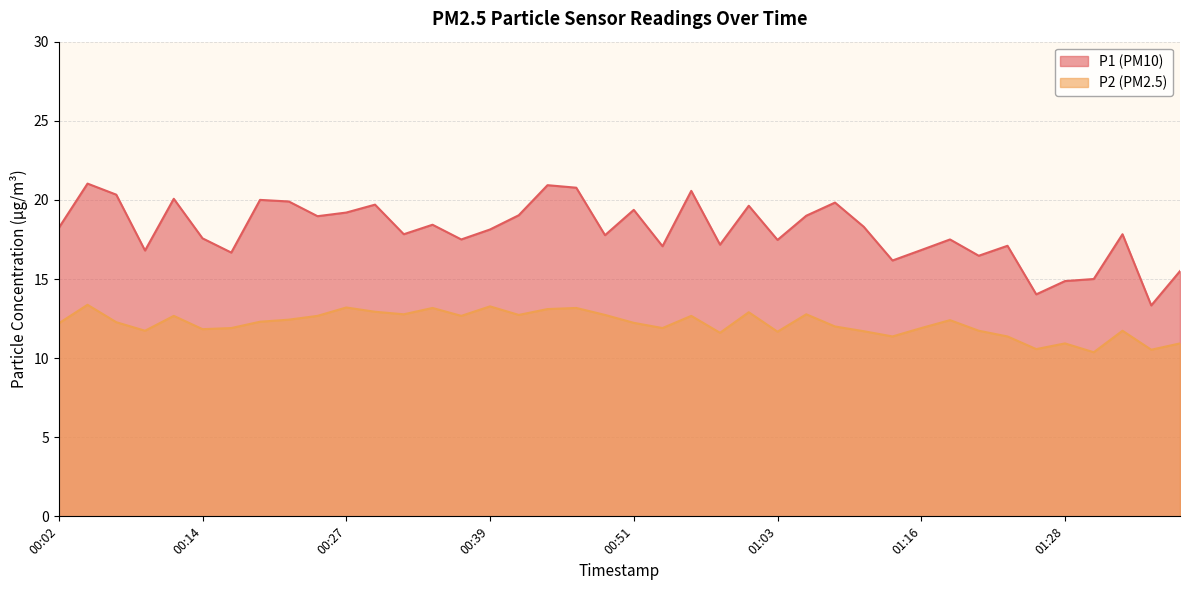

How many data points does each series have?

40